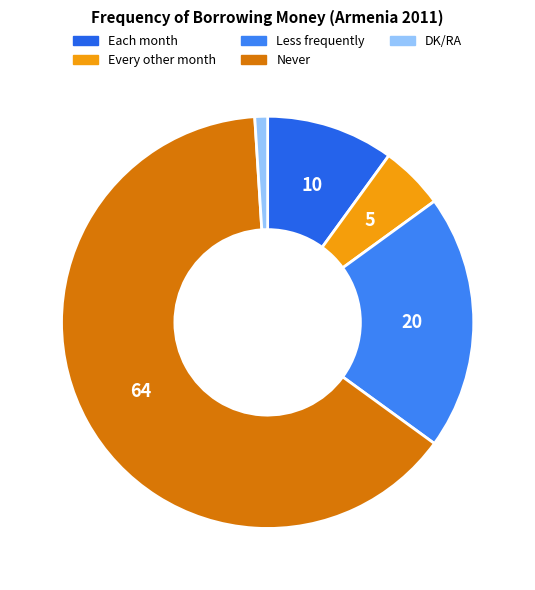

To the nearest percent, what portion does DK/RA represent?

1%